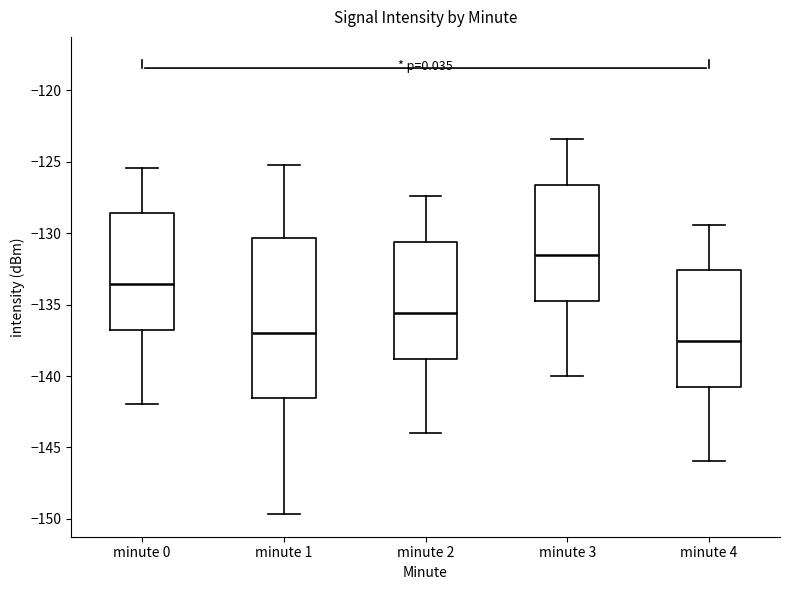

Where is the upper edge of the box for minute 2 on the y-axis? The values are not printed on the chart, so give them approximately, as read against the axis.

-130.5